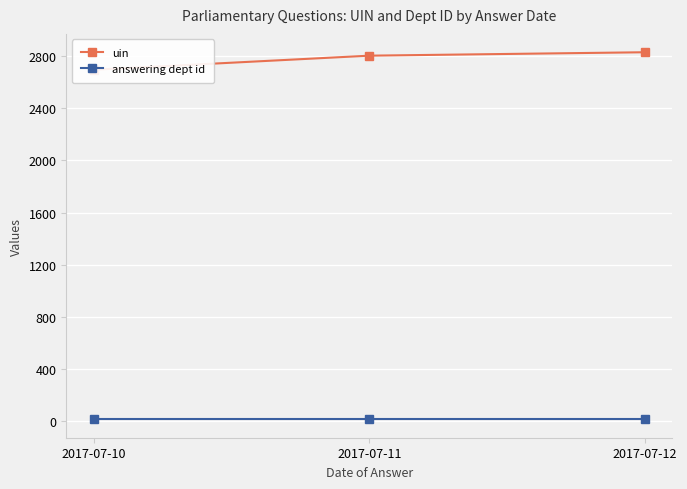

What is the value of the uin point at the 1st from the left?

2694.5